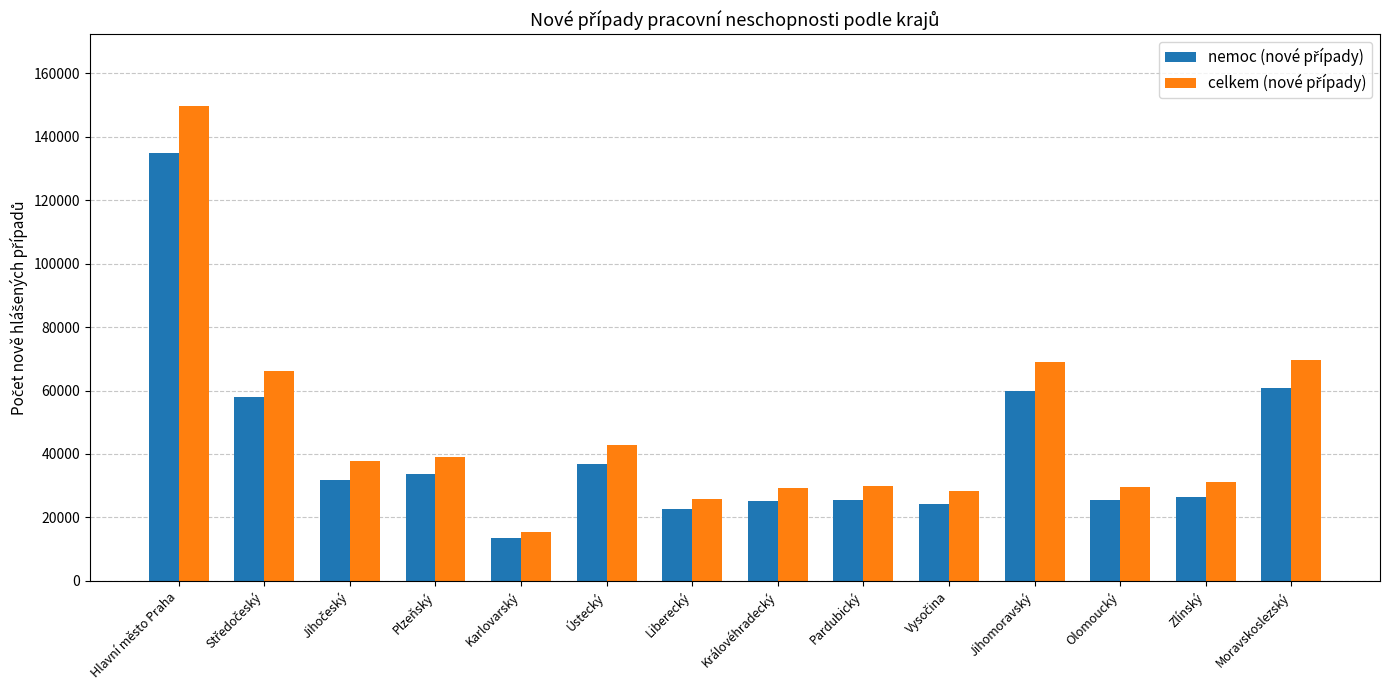

What is the maximum value shown in the chart?

149807